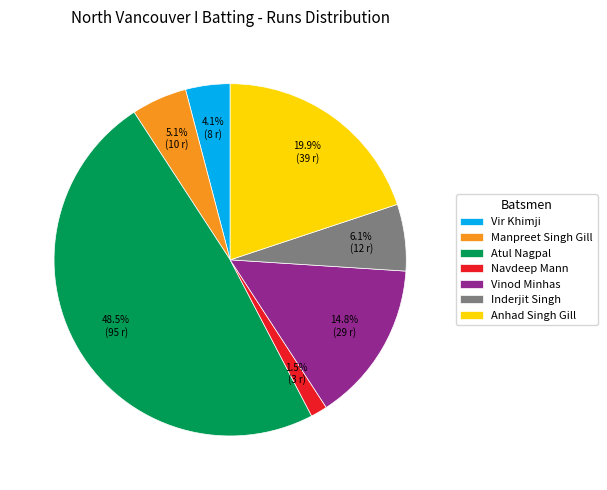

What is the total percentage of Navdeep Mann and Vinod Minhas?

16.3%